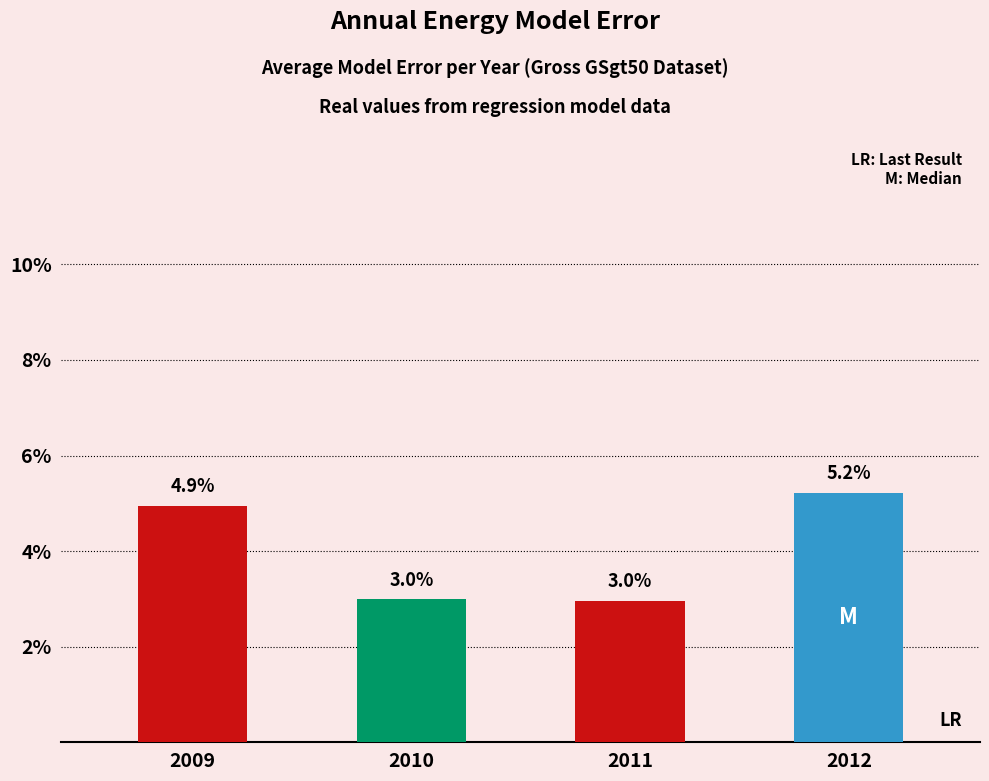

Between 2011 and 2010, which is larger?

2010